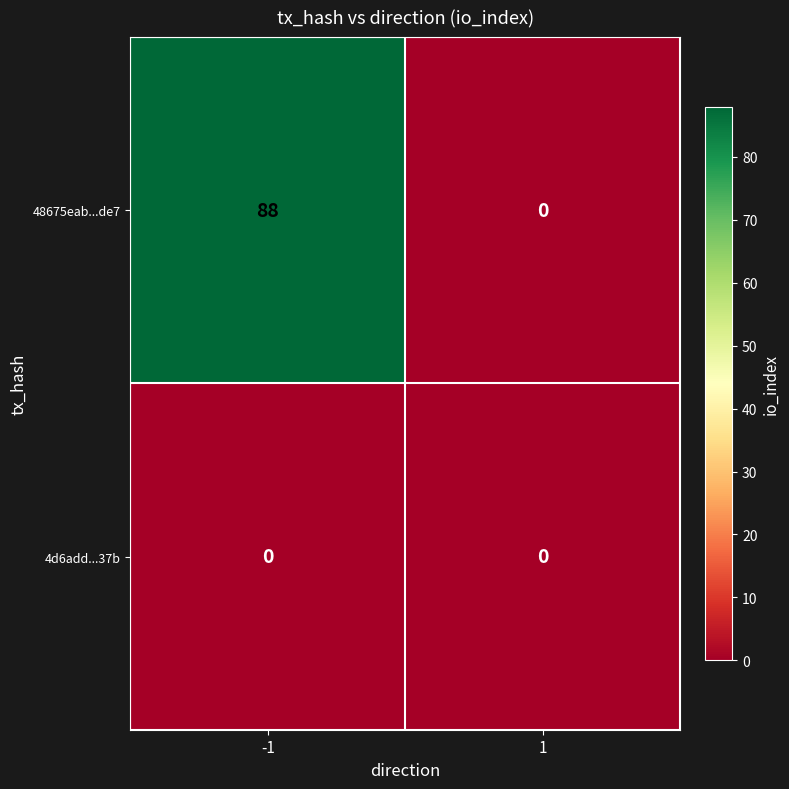

Which series changed the most between -1 and 1?

48675eab...de7